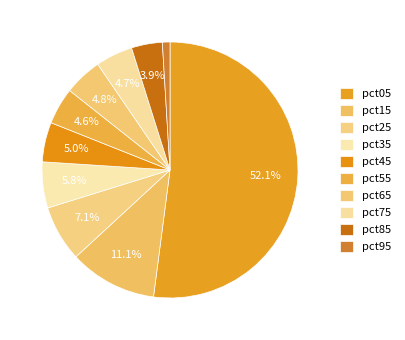

How many slices are in this pie chart?

10